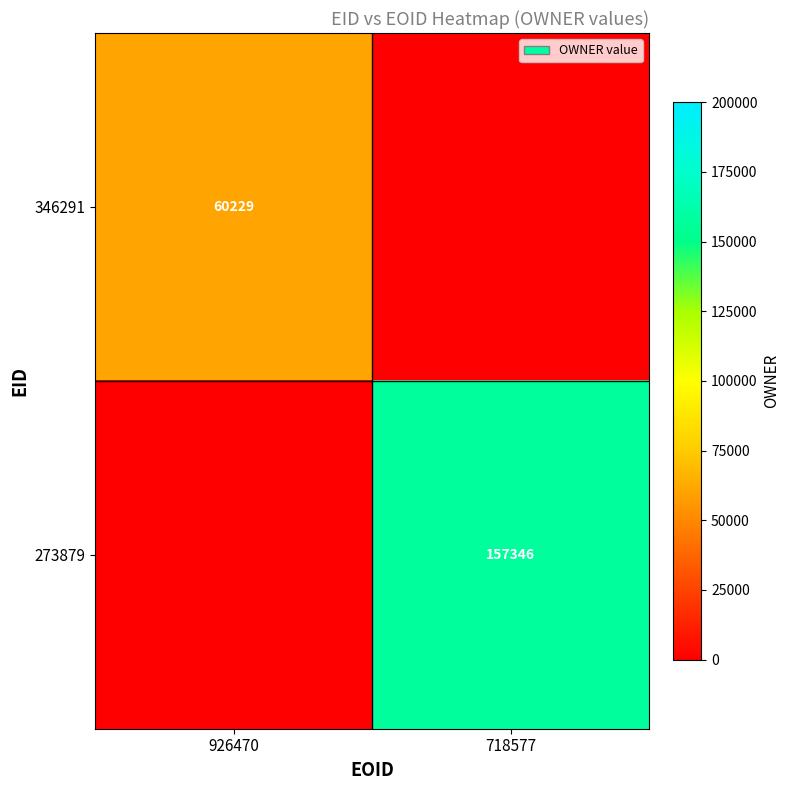

The 273879 series shows 265830 at 718577. True or false?

False